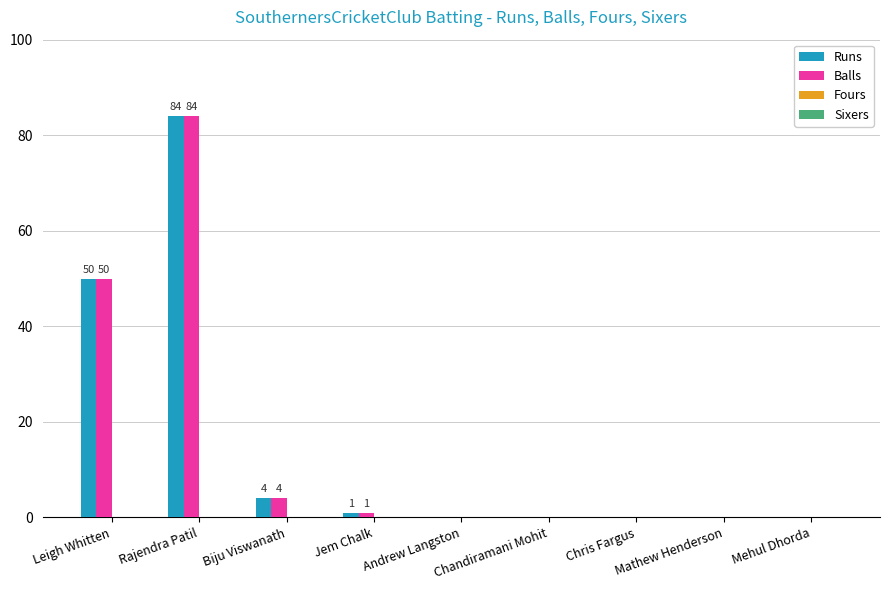

Is it true that Balls equals 142 at Rajendra Patil?

False